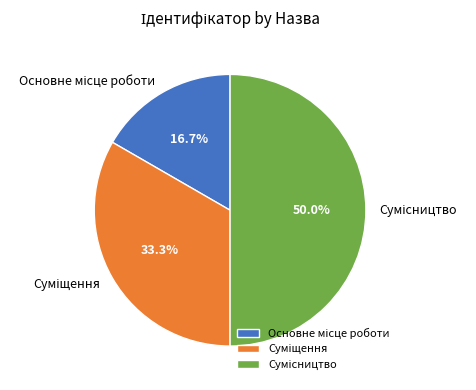

To the nearest percent, what is the difference between the largest and smallest slice percentages?

33%